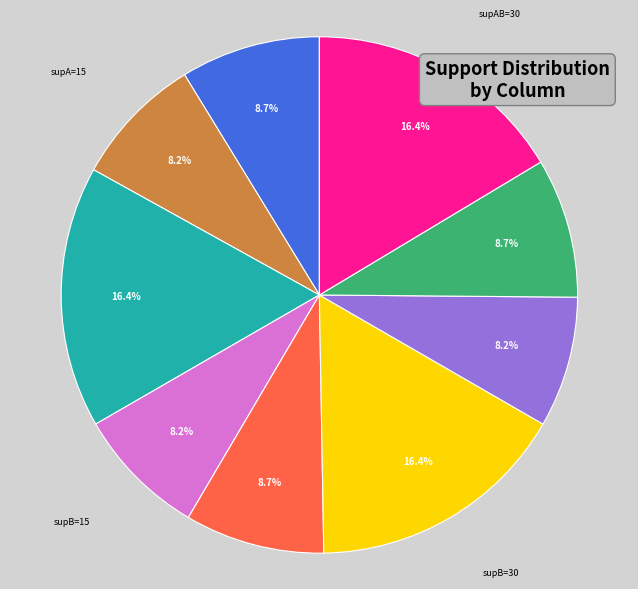

Is there any slice that represents more than half of the pie?

No